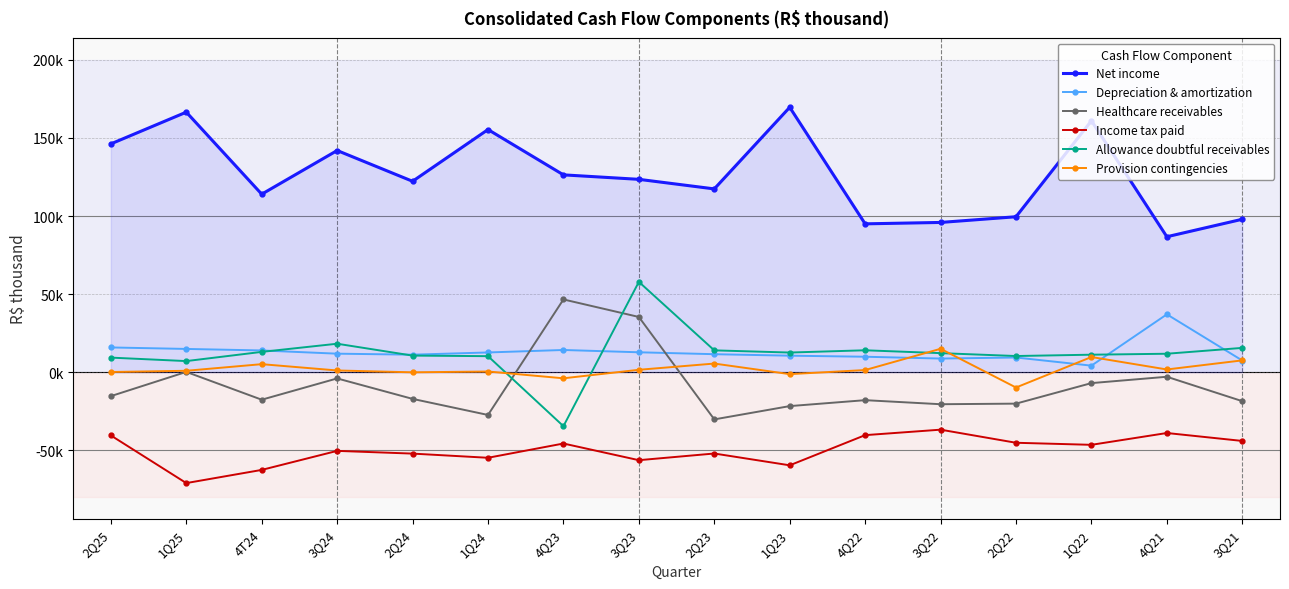

What is the spread (max minus min) of values at 2Q23?

169348.0